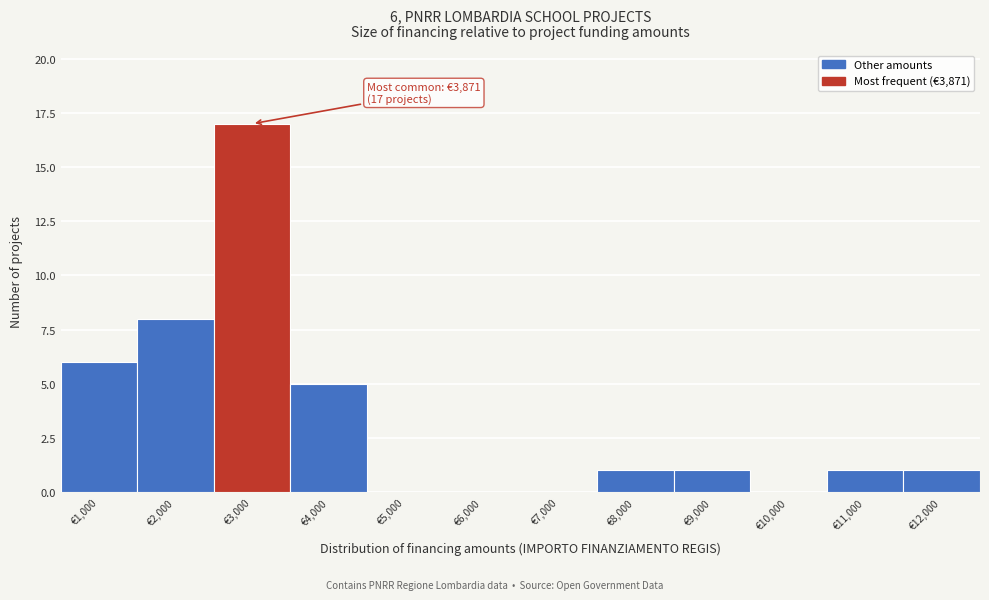

Reading right to left, transcribe all the data shown in this chart.

€12,000=1	€11,000=1	€10,000=0	€9,000=1	€8,000=1	€7,000=0	€6,000=0	€5,000=0	€4,000=5	€3,000=17	€2,000=8	€1,000=6